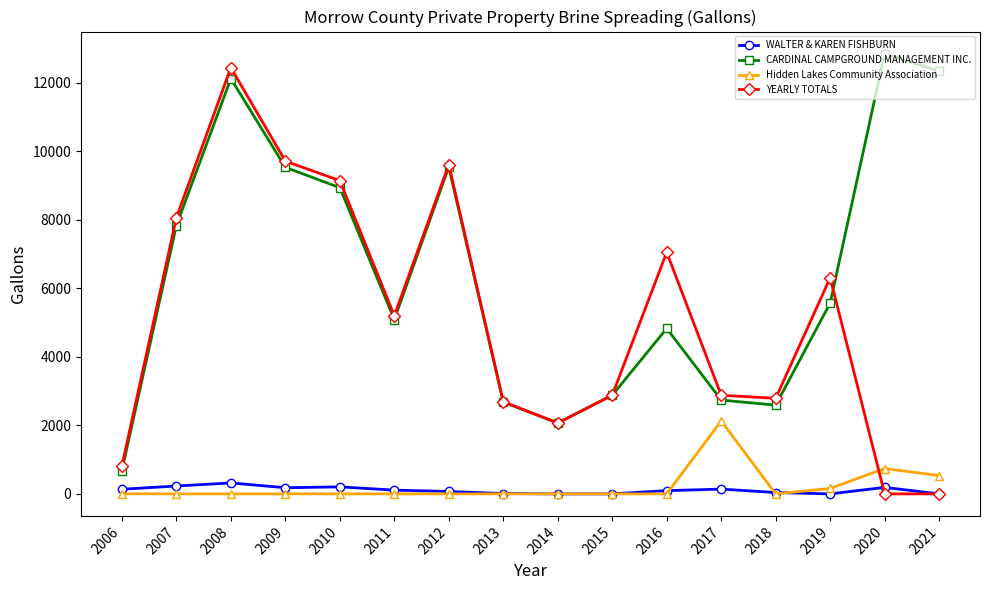

What is the difference between the maximum and minimum values in the WALTER & KAREN FISHBURN series?

320